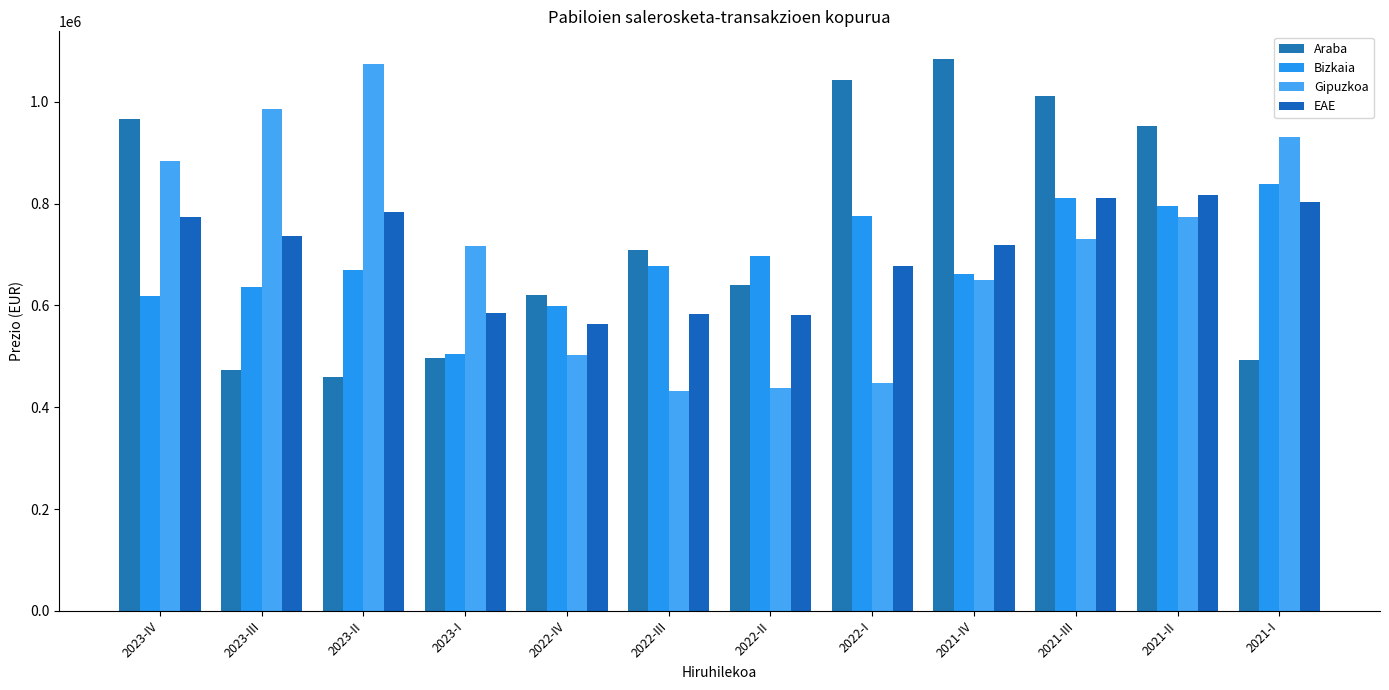

What value does the Bizkaia series have at 2023-III, to the nearest 50?

636950